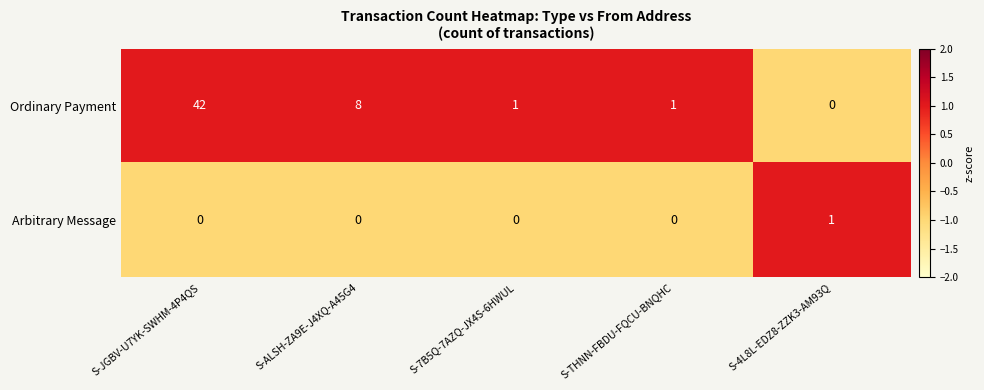

Count the Arbitrary Message values in the range 0 to 1.

5